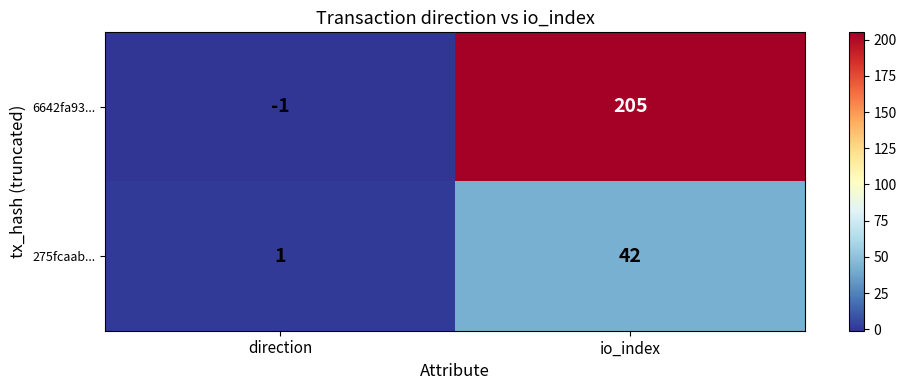

Which series has the largest total across all categories?

6642fa93...